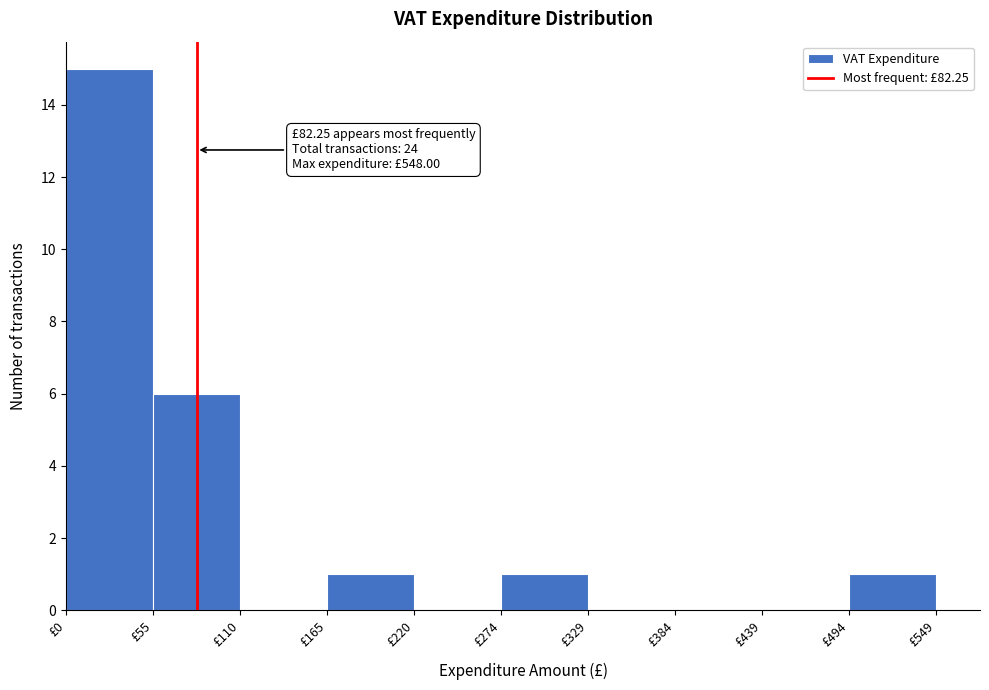

Over which range of the x-axis is the bar tallest?

0 to 50